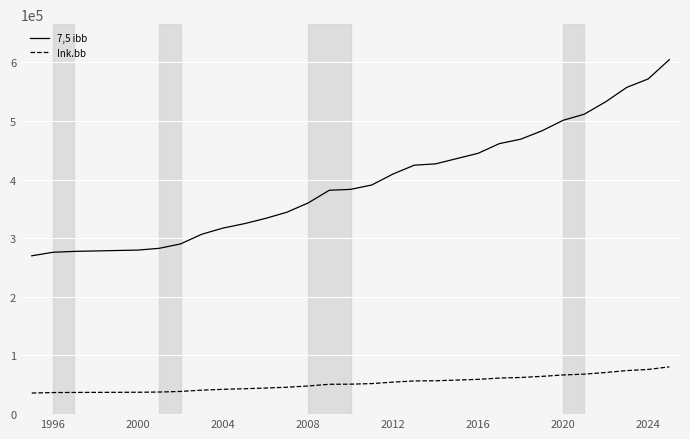

Rank the series by their average value, from highest to lowest.

7,5 ibb, Ink.bb